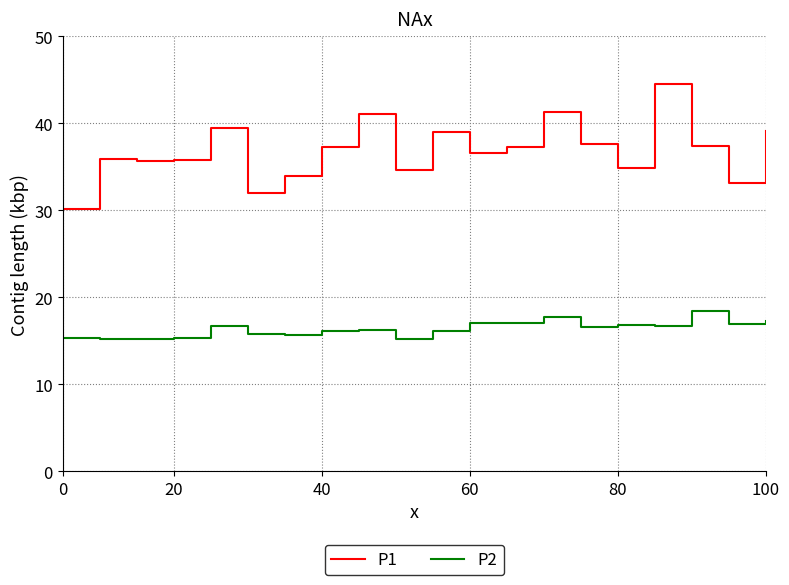

Which series has the largest total across all categories?

P1